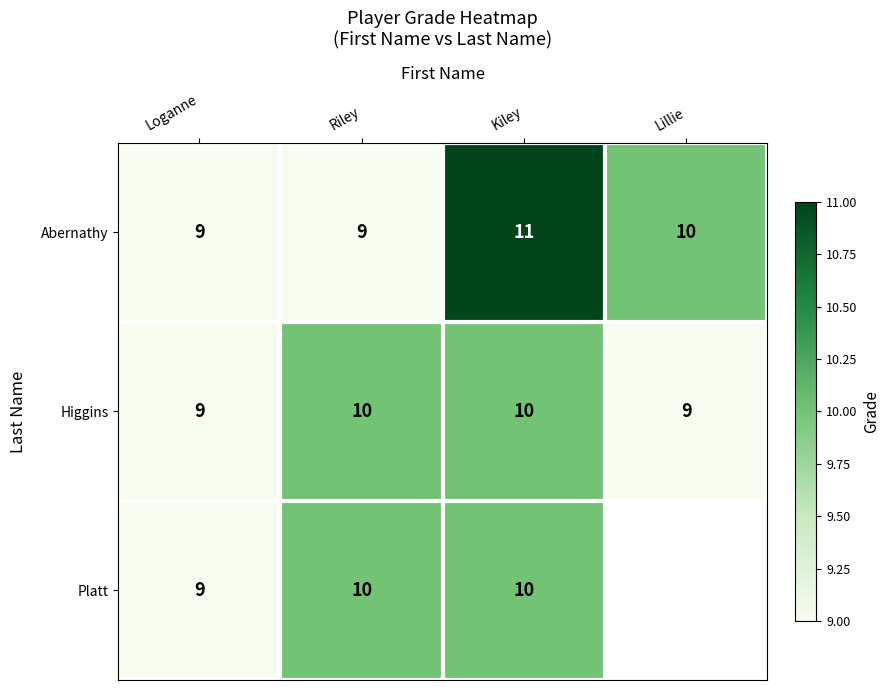

Which series changed the most between Riley and Kiley?

Abernathy